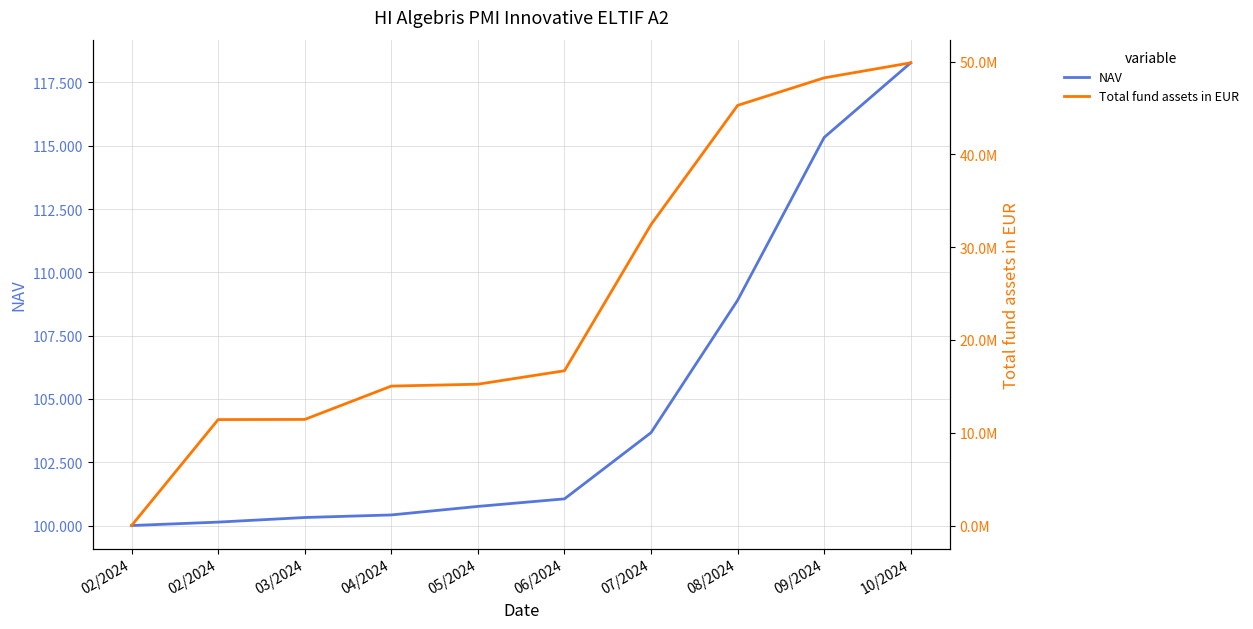

Rank the series by their average value, from lowest to highest.

NAV, Total fund assets in EUR